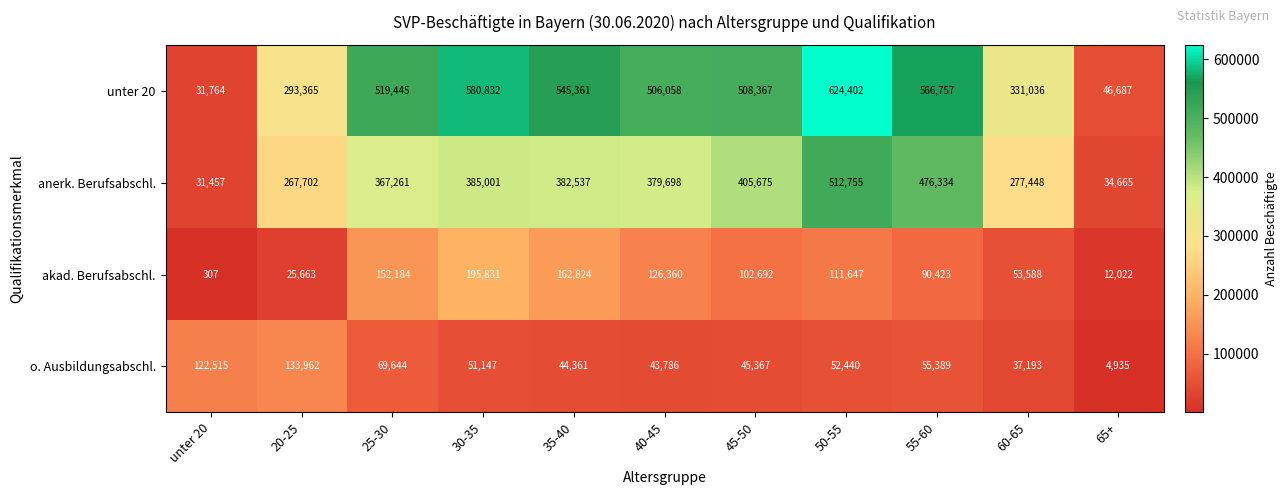

What value does the akad. Berufsabschl. series have at unter 20, to the nearest 10?

310